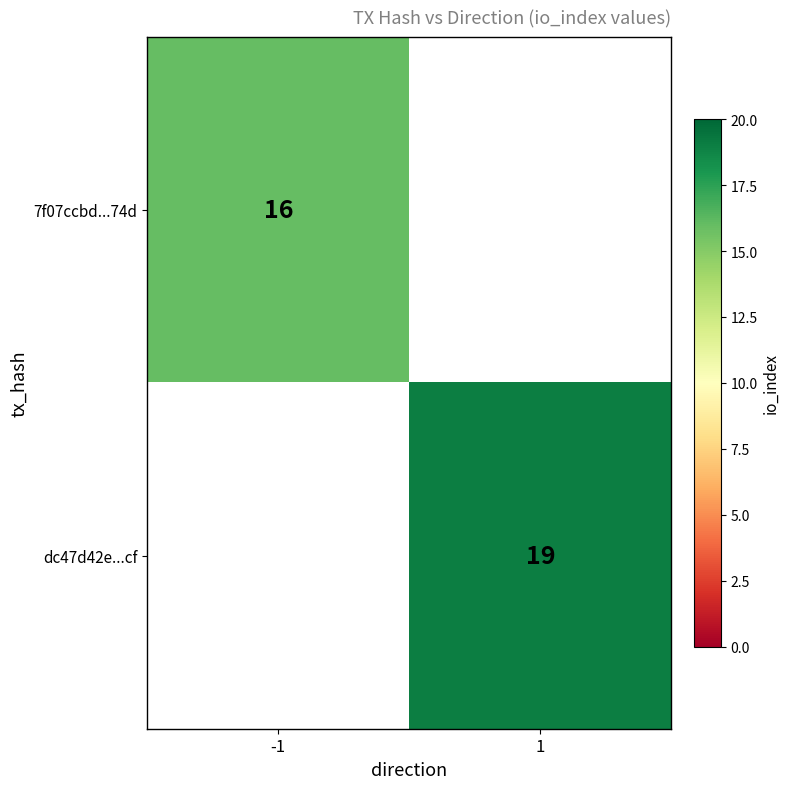

How many series are shown in this chart?

2